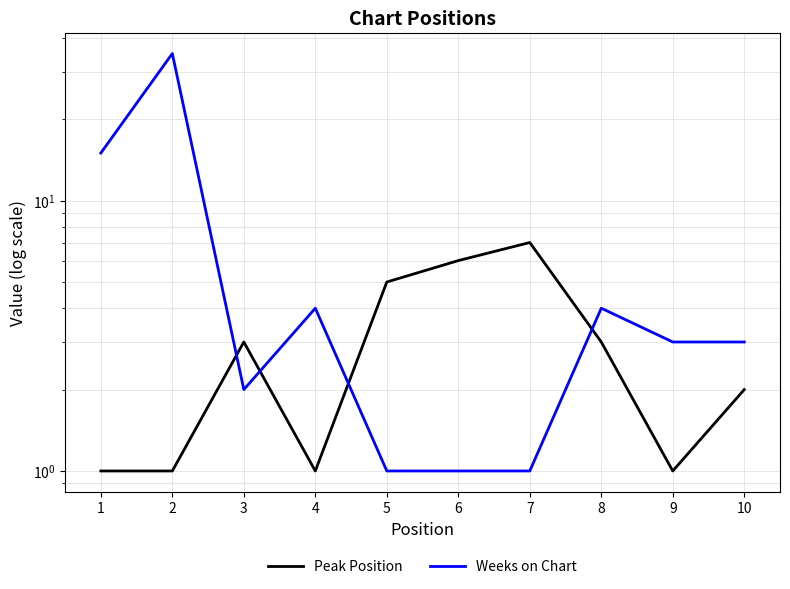

After their last crossing, which series has the higher values: Weeks on Chart or Peak Position?

Weeks on Chart